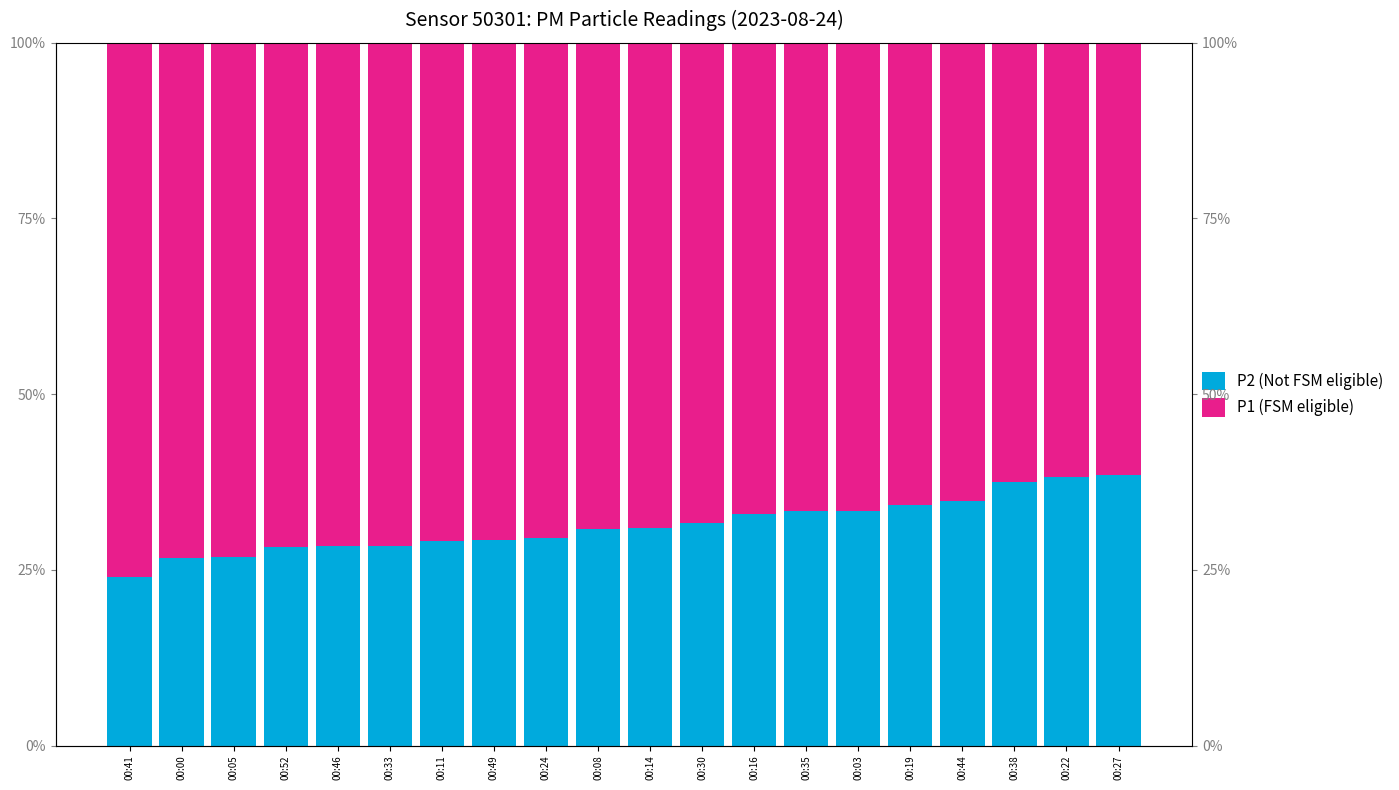

How many bars are there in each group?

2